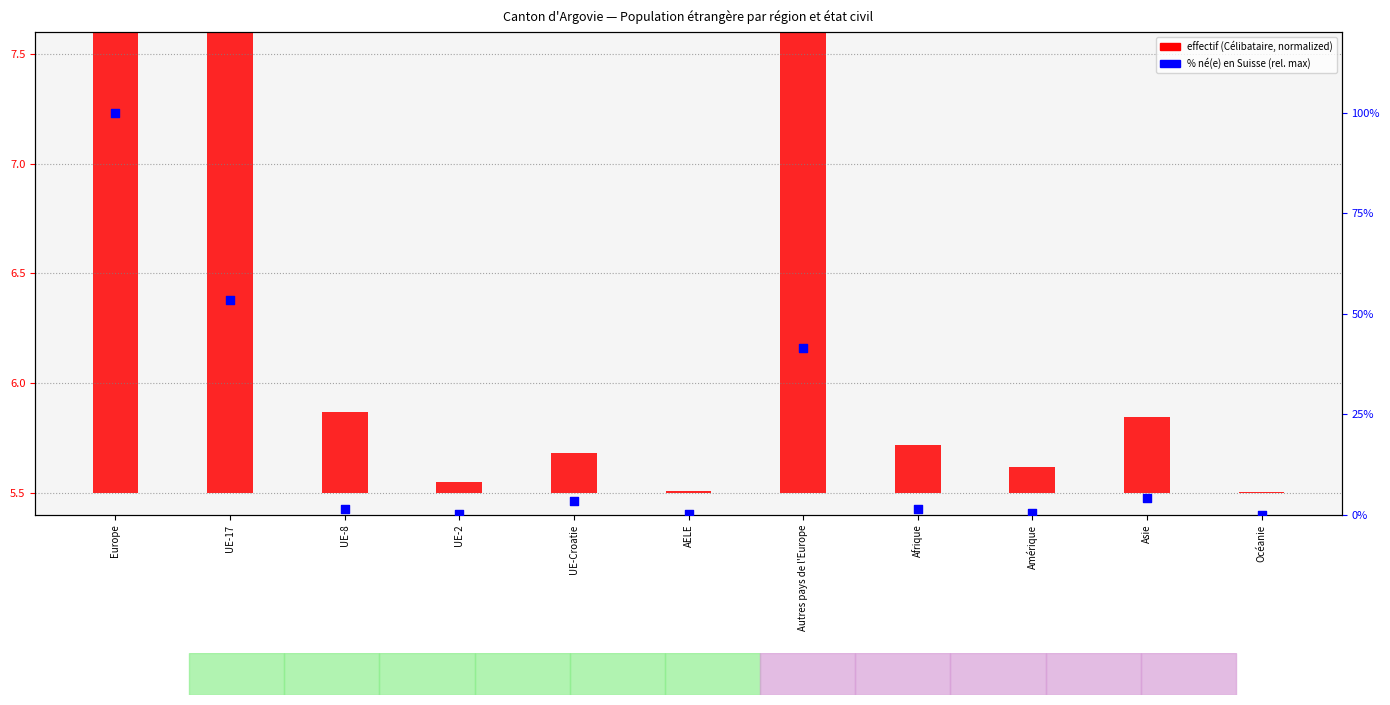

Which series reaches the maximum Y coordinate?

dont né(e) en Suisse